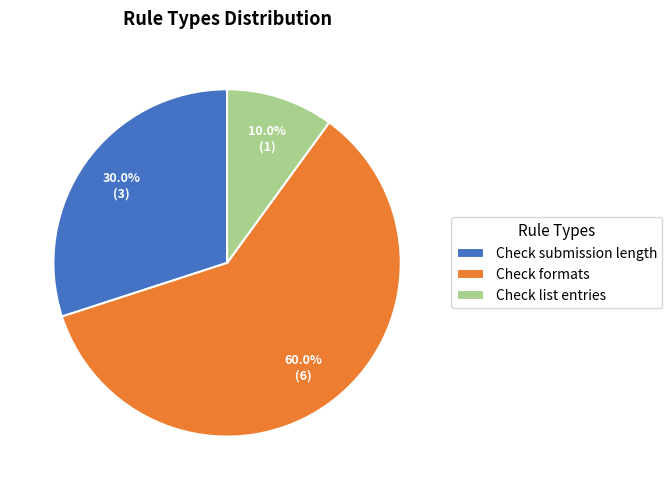

To the nearest percent, what portion does Check submission length represent?

30%